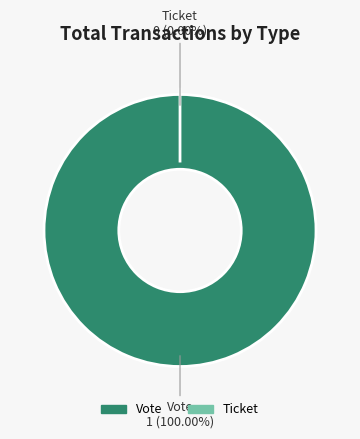

Does any single category account for the majority?

Yes